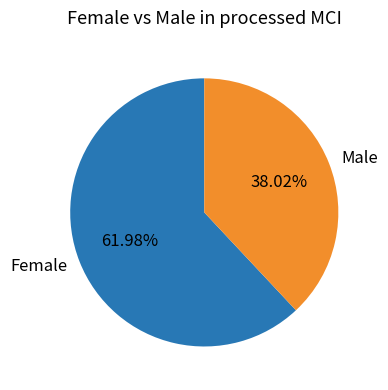

Between Male and Female, which is larger?

Female